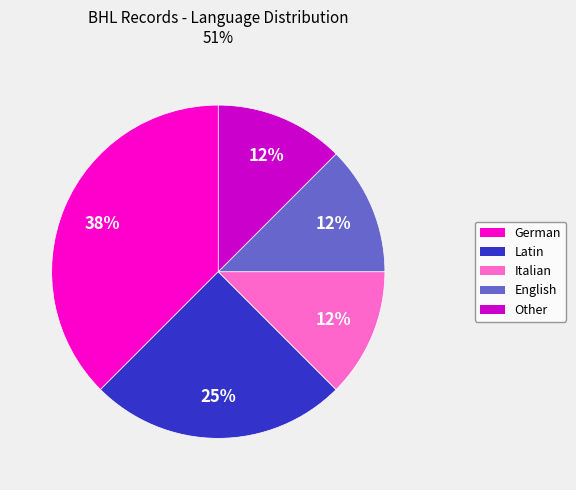

Is the sum of English and Other greater than half?

No